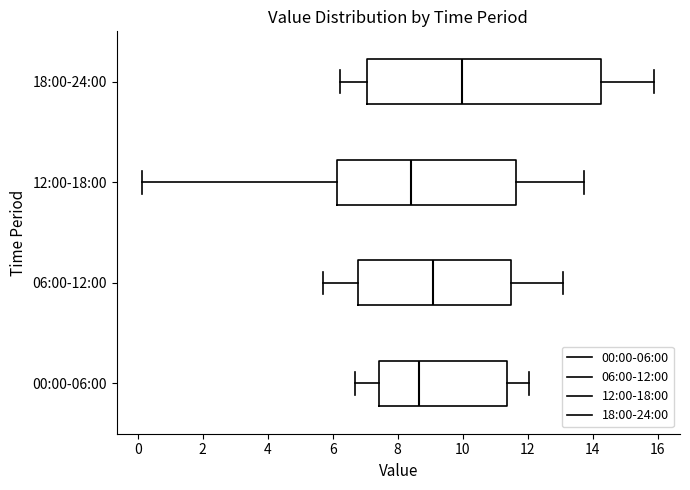

Where does the left whisker of the box for 00:00-06:00 end on the x-axis? The values are not printed on the chart, so give them approximately, as read against the axis.

6.6